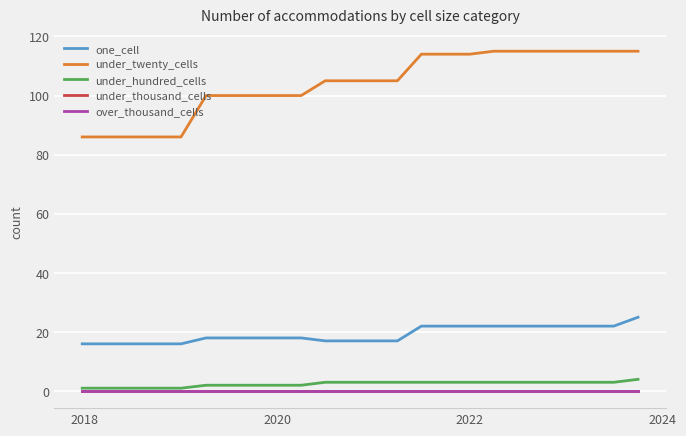

Is this an area chart (filled region under the line)?

No